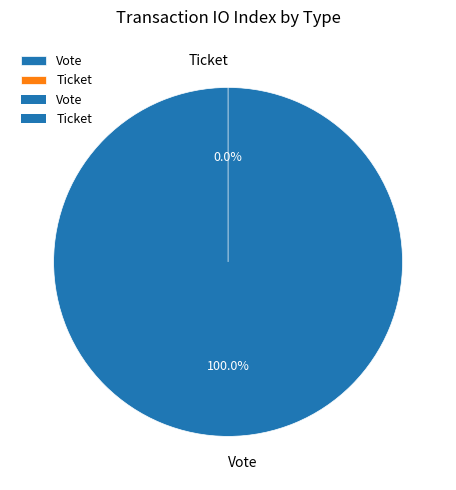

True or false: Vote accounts for 87% of the total.

False